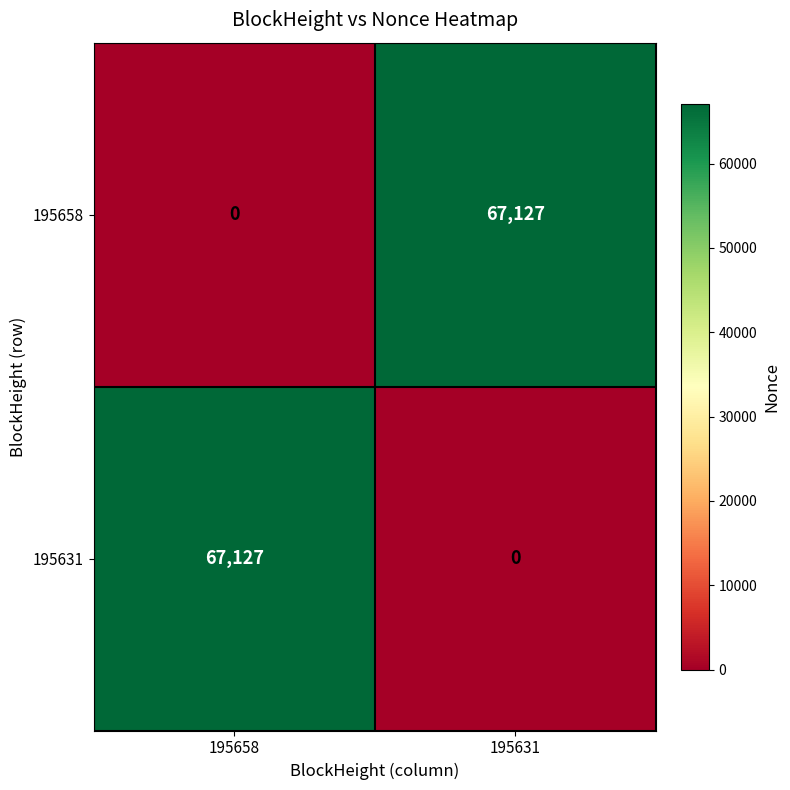

The 195631 series shows 109560 at 195658. True or false?

False